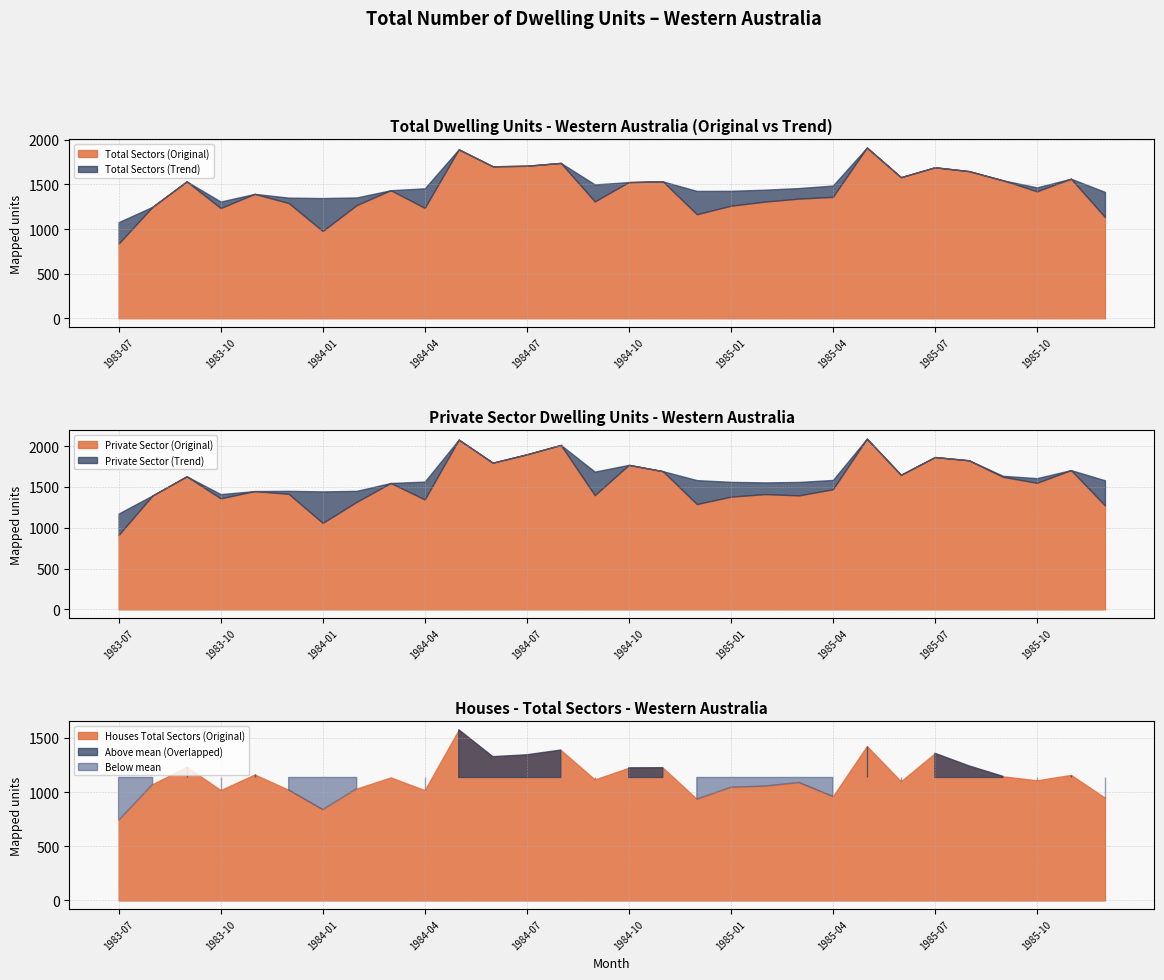

Reading left to right, transcribe all the data shown in this chart.

Total Sectors (Original): 1983-07=837	1983-08=1250	1983-09=1534	1983-10=1235	1983-11=1394	1983-12=1291	1984-01=978	1984-02=1268	1984-03=1435	1984-04=1237	1984-05=1893	1984-06=1703	1984-07=1709	1984-08=1741	1984-09=1309	1984-10=1526	1984-11=1534	1984-12=1166	1985-01=1261	1985-02=1307	1985-03=1341	1985-04=1360	1985-05=1913	1985-06=1581	1985-07=1692	1985-08=1649	1985-09=1546	1985-10=1423	1985-11=1564	1985-12=1134
Total Sectors (Trend): 1983-07=1077	1983-08=1162	1983-09=1243	1983-10=1308	1983-11=1344	1983-12=1352	1984-01=1347	1984-02=1354	1984-03=1396	1984-04=1456	1984-05=1513	1984-06=1551	1984-07=1557	1984-08=1534	1984-09=1500	1984-10=1466	1984-11=1439	1984-12=1427	1985-01=1428	1985-02=1441	1985-03=1459	1985-04=1487	1985-05=1517	1985-06=1542	1985-07=1550	1985-08=1537	1985-09=1505	1985-10=1467	1985-11=1436	1985-12=1416
Private Sector (Original): 1983-07=911	1983-08=1396	1983-09=1630	1983-10=1360	1983-11=1449	1983-12=1415	1984-01=1059	1984-02=1317	1984-03=1548	1984-04=1346	1984-05=2079	1984-06=1797	1984-07=1899	1984-08=2014	1984-09=1398	1984-10=1770	1984-11=1693	1984-12=1290	1985-01=1380	1985-02=1412	1985-03=1396	1985-04=1471	1985-05=2091	1985-06=1647	1985-07=1866	1985-08=1826	1985-09=1623	1985-10=1550	1985-11=1706	1985-12=1273
Private Sector (Trend): 1983-07=1174	1983-08=1265	1983-09=1348	1983-10=1412	1983-11=1447	1983-12=1452	1984-01=1445	1984-02=1452	1984-03=1498	1984-04=1565	1984-05=1635	1984-06=1691	1984-07=1717	1984-08=1710	1984-09=1687	1984-10=1653	1984-11=1614	1984-12=1583	1985-01=1562	1985-02=1555	1985-03=1561	1985-04=1585	1985-05=1620	1985-06=1651	1985-07=1668	1985-08=1662	1985-09=1636	1985-10=1607	1985-11=1589	1985-12=1581
Houses Total Sectors (Original): 1983-07=741	1983-08=1074	1983-09=1234	1983-10=1019	1983-11=1163	1983-12=1021	1984-01=840	1984-02=1033	1984-03=1136	1984-04=1018	1984-05=1576	1984-06=1328	1984-07=1345	1984-08=1389	1984-09=1117	1984-10=1225	1984-11=1226	1984-12=937	1985-01=1046	1985-02=1057	1985-03=1090	1985-04=961	1985-05=1425	1985-06=1100	1985-07=1359	1985-08=1243	1985-09=1146	1985-10=1109	1985-11=1159	1985-12=948